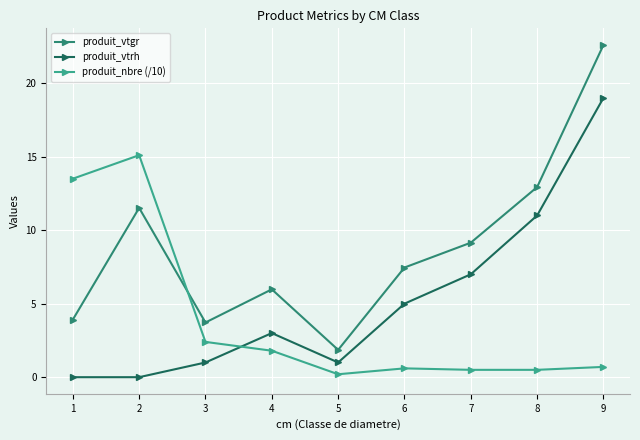

Reading left to right, what are all the values shown in this chart?

produit_vtgr: 3.9	11.5	3.7	6.0	1.9	7.5	9.1	12.9	22.6
produit_vtrh: 0.0	0.0	1.0	3.0	1.0	5.0	7.0	11.0	19.0
produit_nbre (/10): 13.5	15.1	2.4	1.8	0.2	0.6	0.5	0.5	0.7